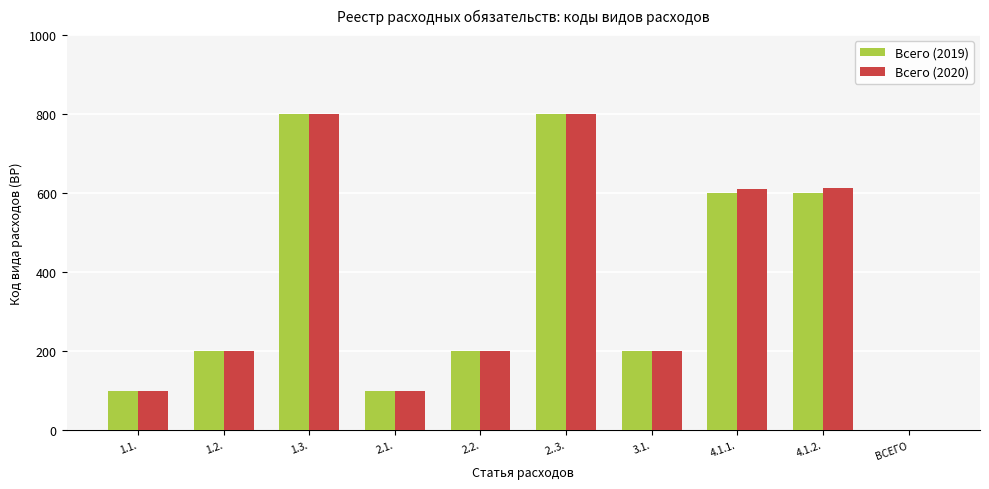

The value of Всего (2019) at ВСЕГО is 0. True or false?

True